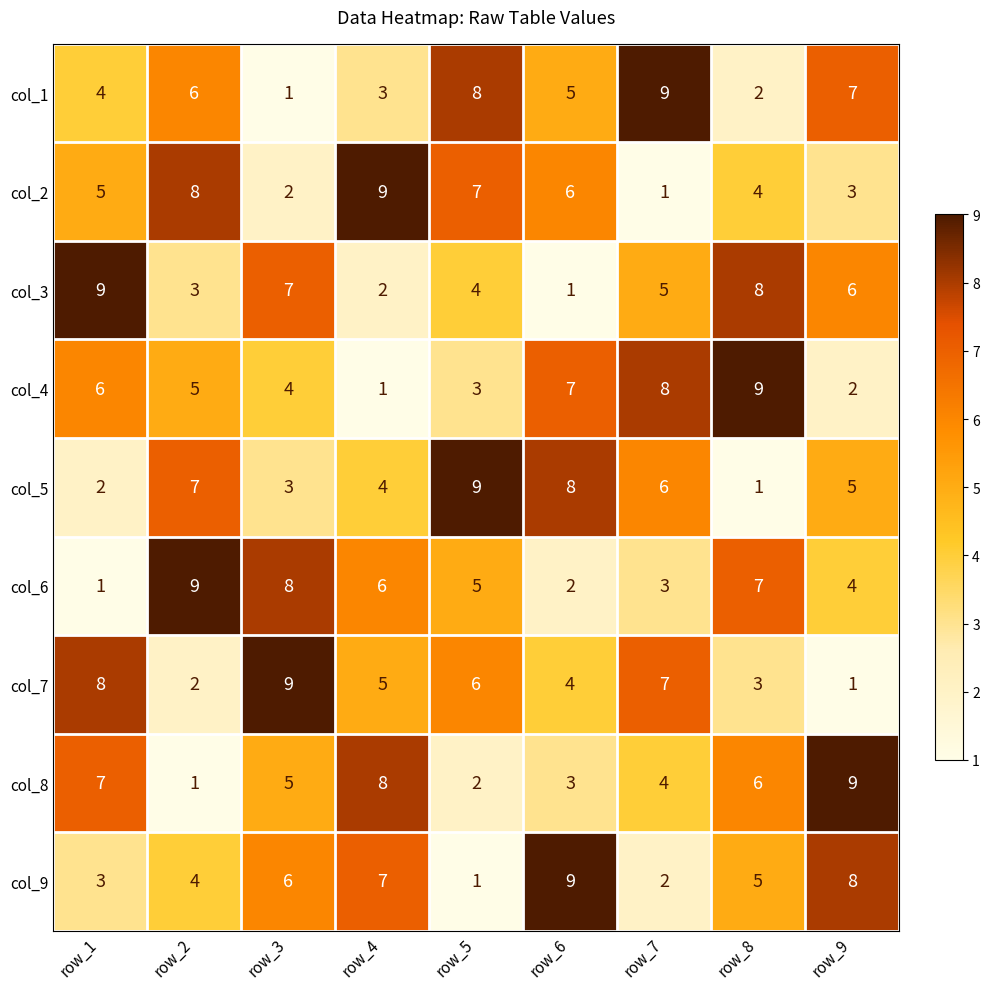

What is the difference between the highest and lowest values at row_9?

8